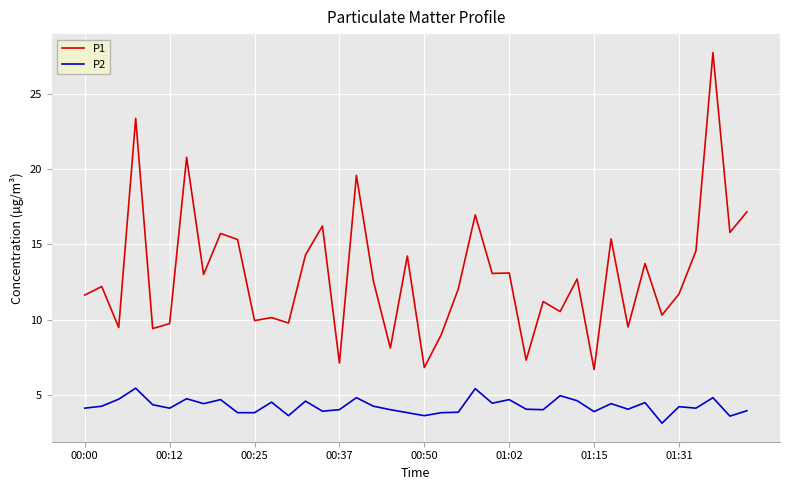

True or false: P2 and P1 intersect in this chart.

False